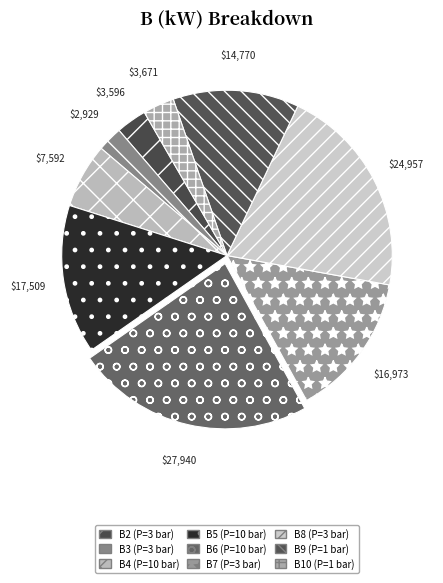

Does B10 (P=1 bar) represent more than half of the total?

No